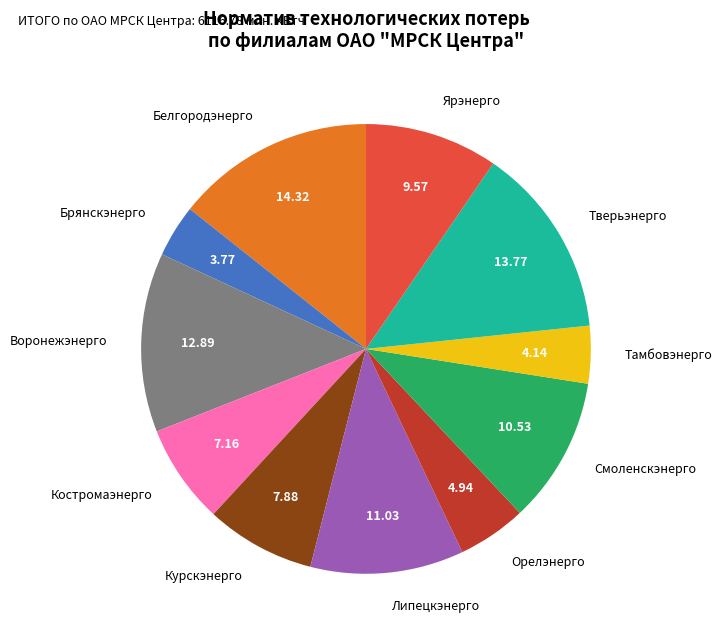

Is the sum of Костромаэнерго and Воронежэнерго greater than half?

No